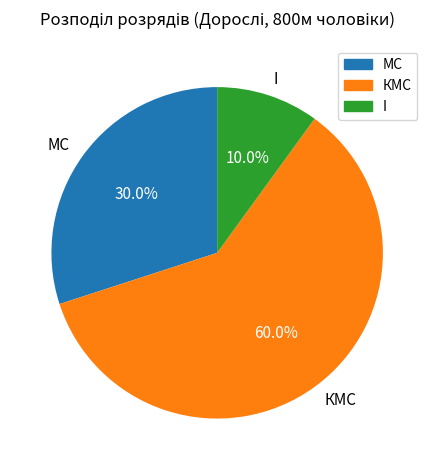

What is the largest slice in the pie chart?

КМС